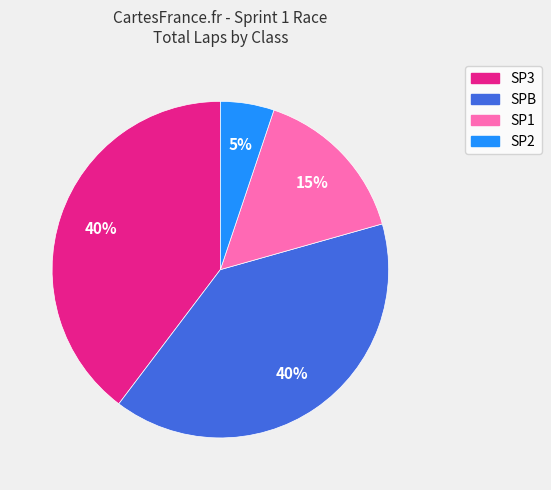

To the nearest percent, what is the average slice percentage?

25%